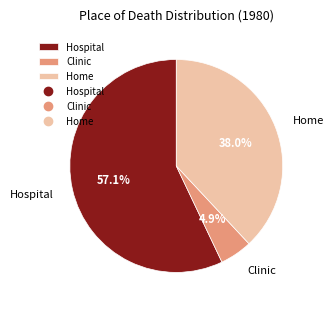

Combined, what portion of the pie is Clinic and Hospital?

62.0%